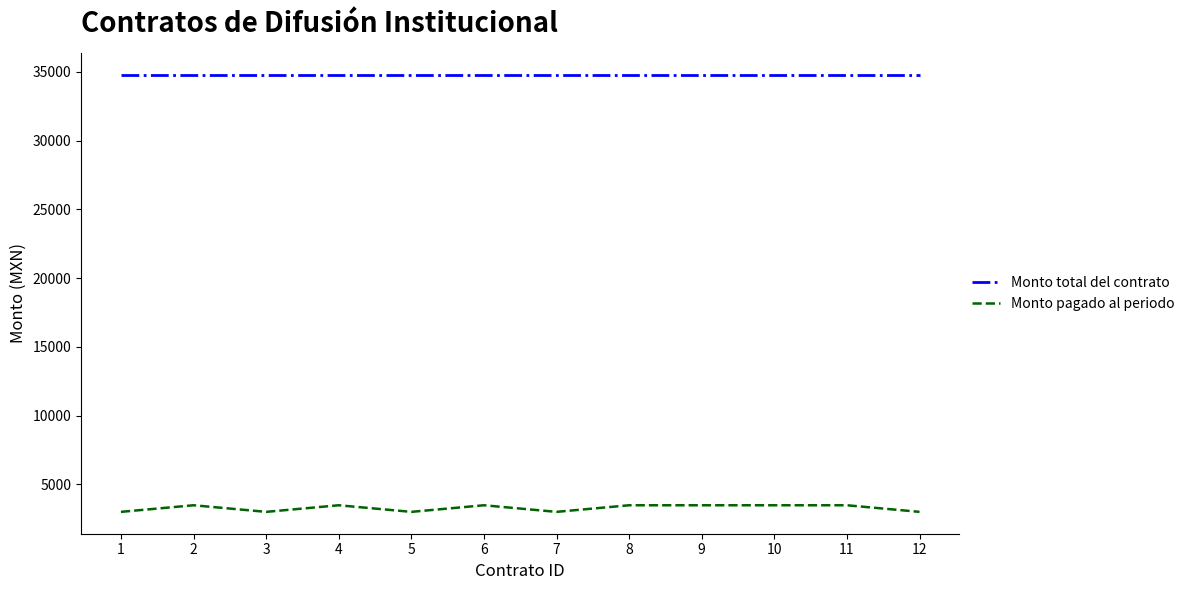

Reading left to right, transcribe all the data shown in this chart.

Monto total del contrato: 1=34800	2=34800	3=34800	4=34800	5=34800	6=34800	7=34800	8=34800	9=34800	10=34800	11=34800	12=34800
Monto pagado al periodo: 1=3000	2=3480	3=3000	4=3480	5=3000	6=3480	7=3000	8=3480	9=3480	10=3480	11=3480	12=3000